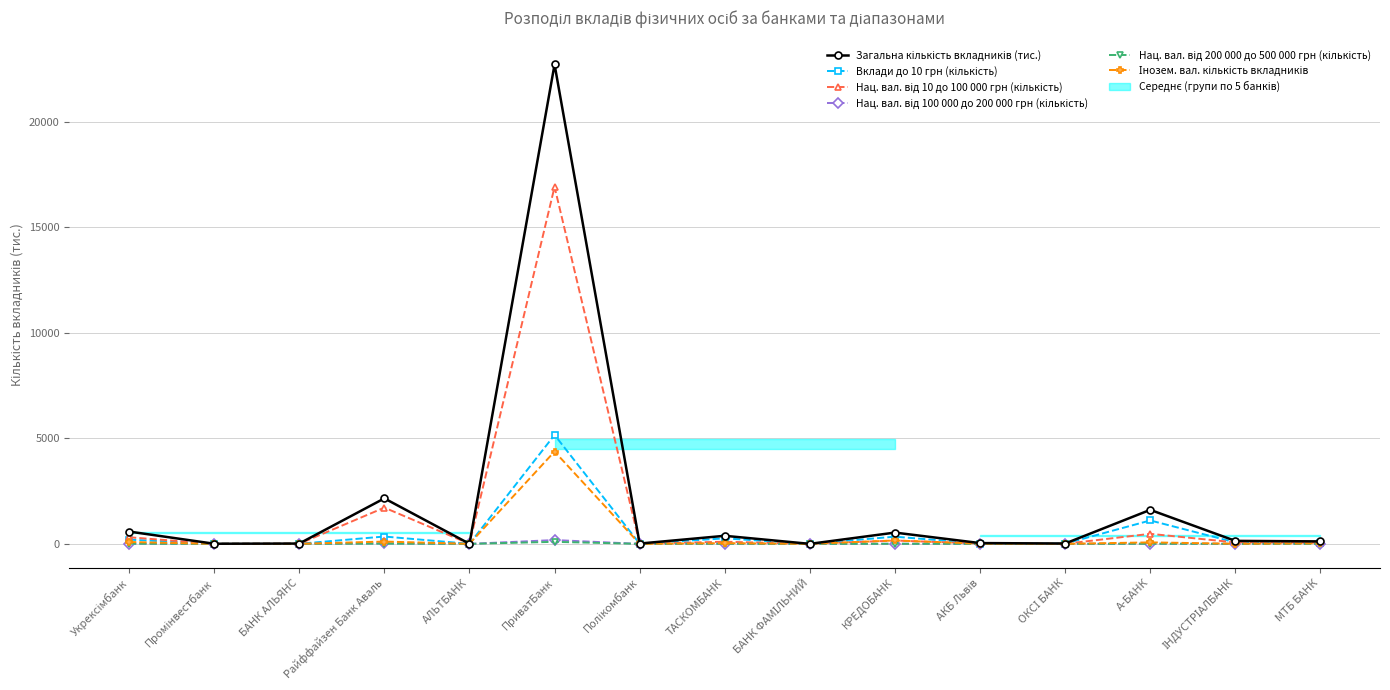

Which category has the lowest value across all series?

БАНК ФАМІЛЬНИЙ